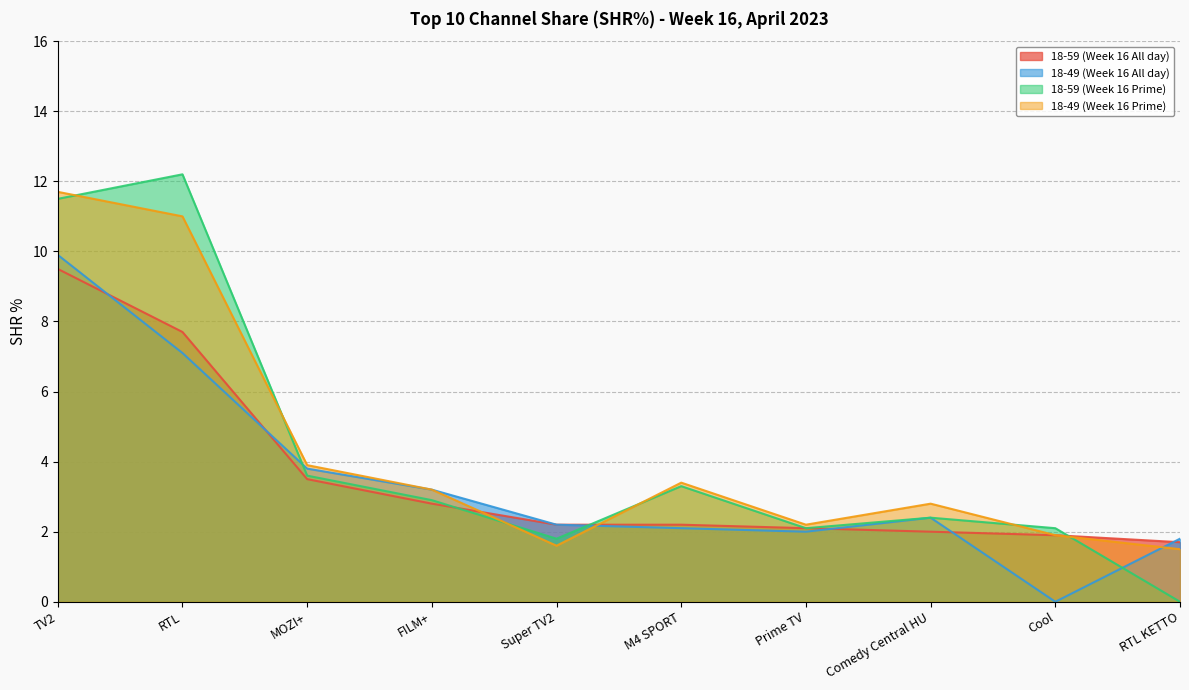

Rank the series at RTL from highest to lowest value.

18-59 (Week 16 Prime), 18-49 (Week 16 Prime), 18-59 (Week 16 All day), 18-49 (Week 16 All day)